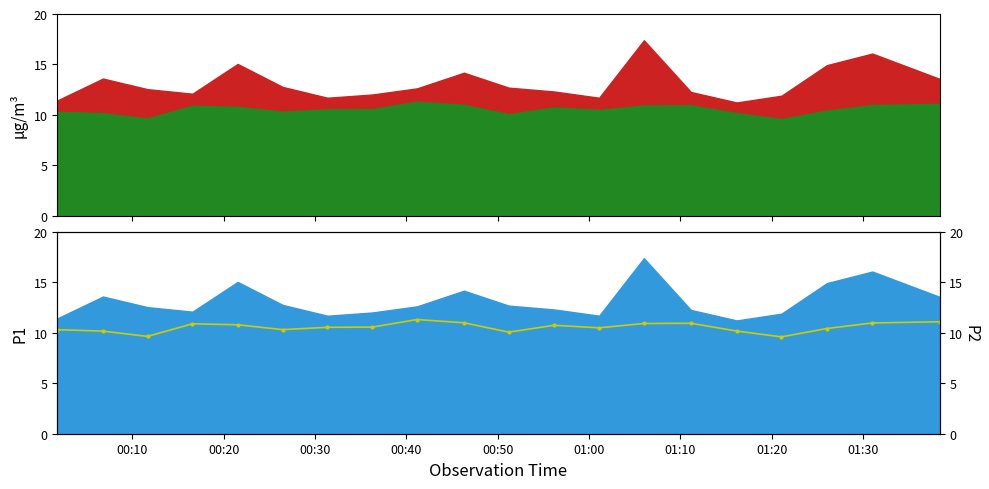

What is the sum of all values?

211.1